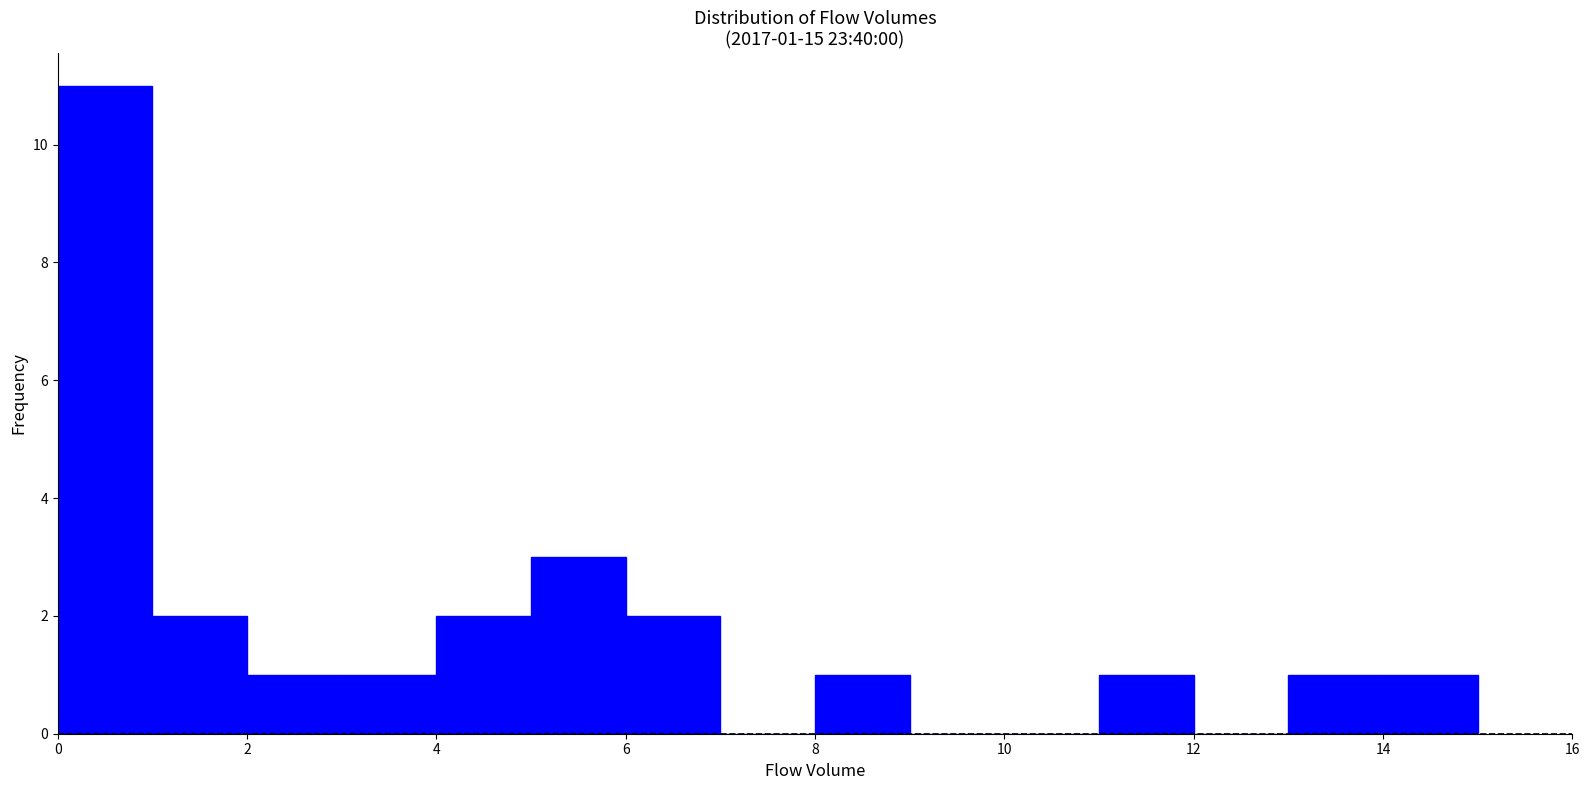

Which range on the x-axis has the tallest bar?

0 to 1